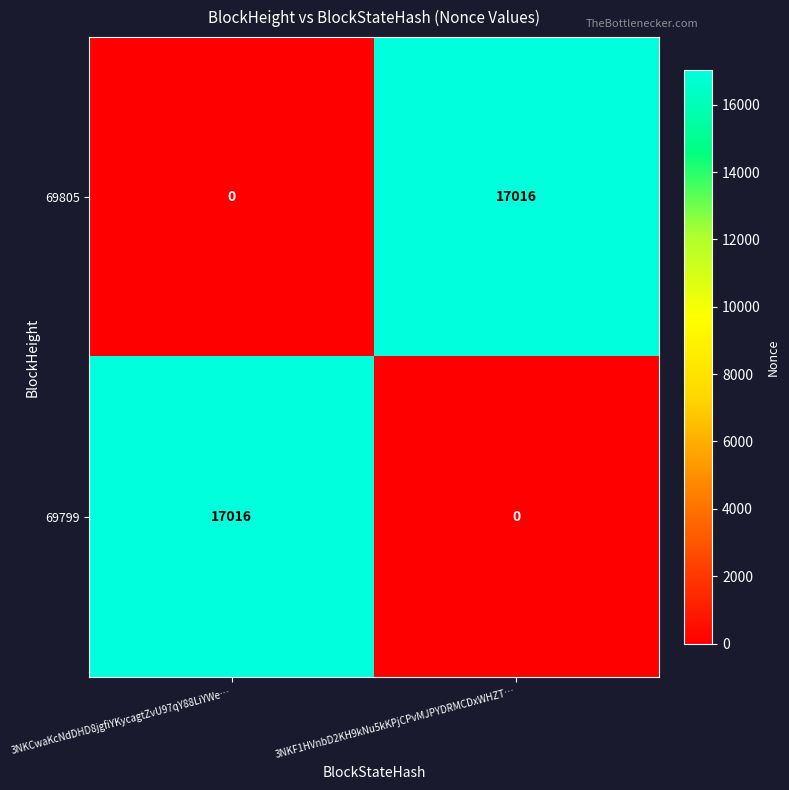

Reading right to left, transcribe all the data shown in this chart.

69805: 3NKF1HVnbD2KH9kNu5kKPjCPvMJPYDRMCDxWHZT…=17016	3NKCwaKcNdDHD8jgfiYKycagtZvU97qY88LiYWe…=0
69799: 3NKF1HVnbD2KH9kNu5kKPjCPvMJPYDRMCDxWHZT…=0	3NKCwaKcNdDHD8jgfiYKycagtZvU97qY88LiYWe…=17016